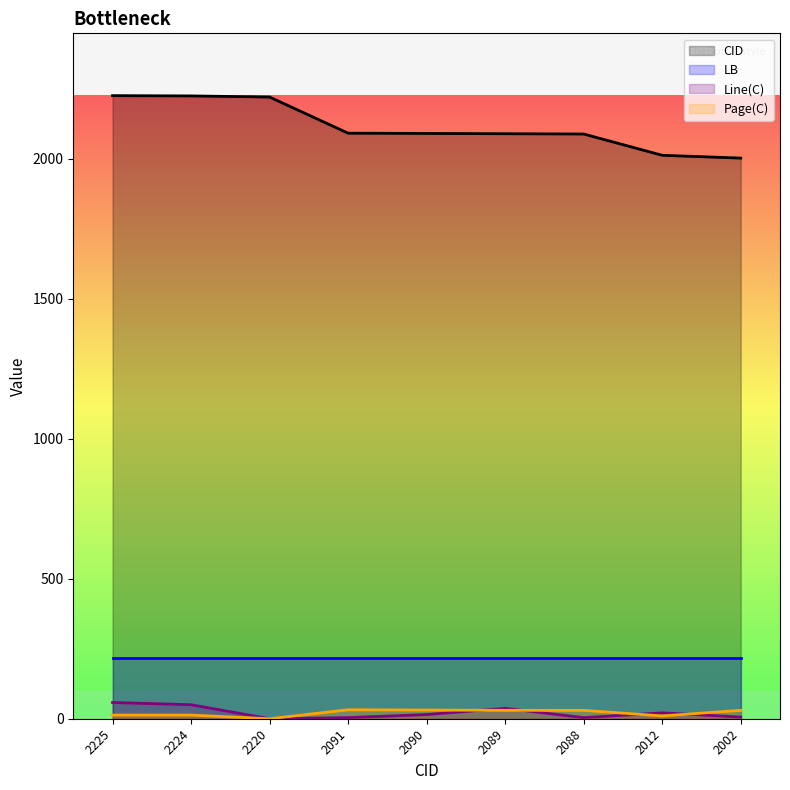

True or false: Page(C) and CID intersect in this chart.

False